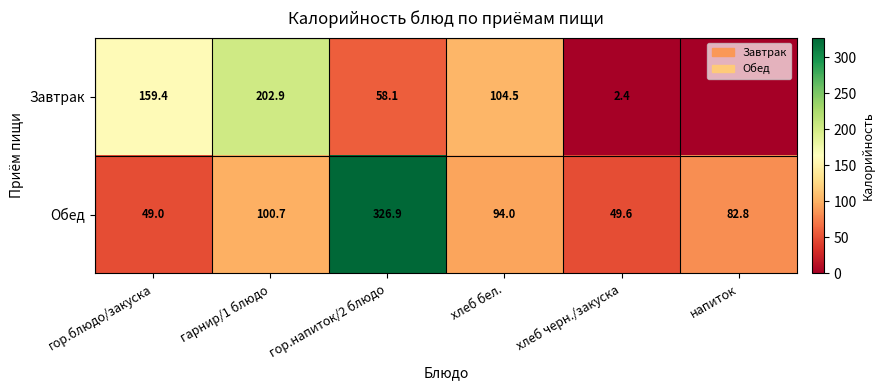

Which category has the lowest value in the Обед series?

гор.блюдо/закуска